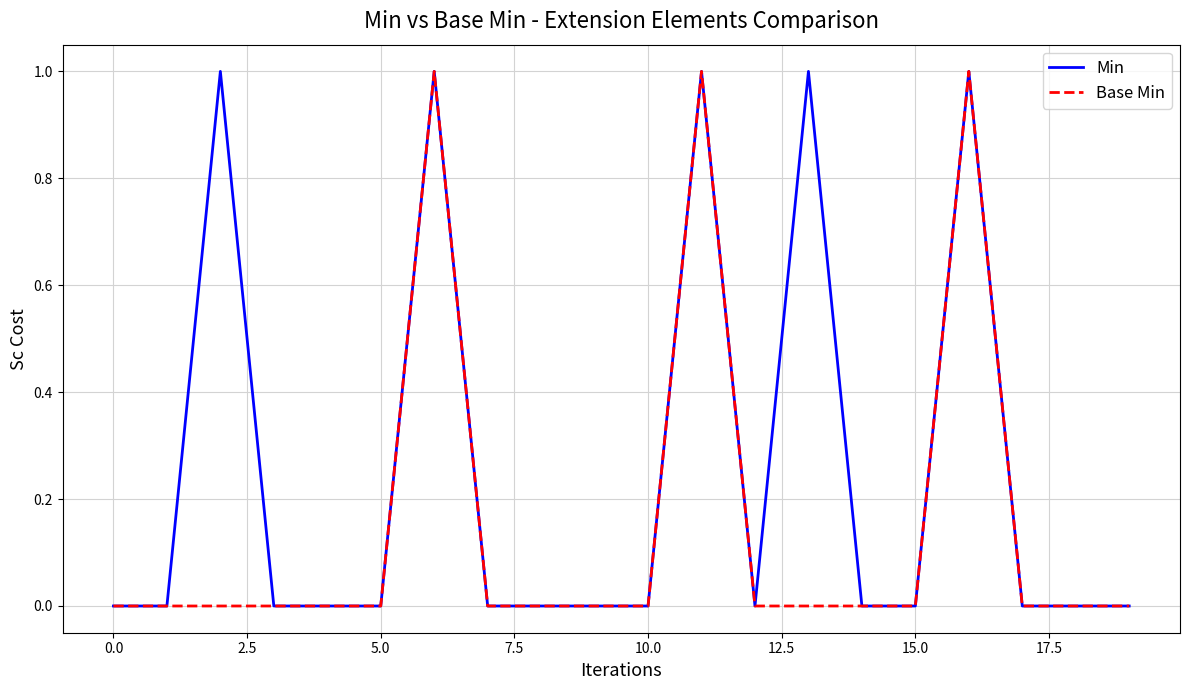

Which series has the largest total across all categories?

Min